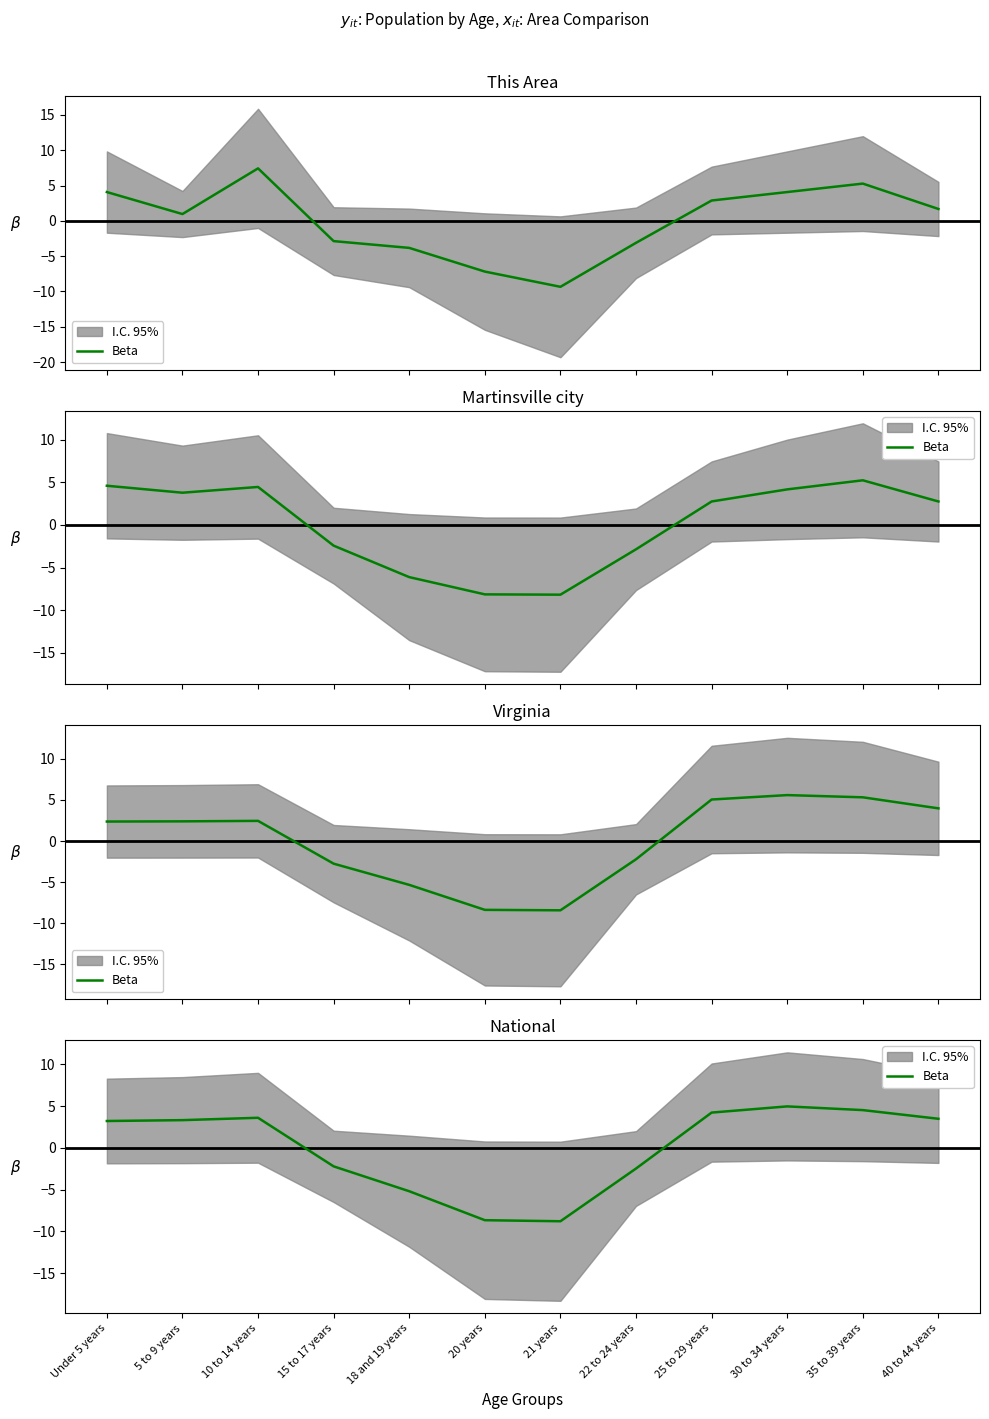

Rank the categories by value from highest to lowest.

30 to 34 years, 35 to 39 years, 25 to 29 years, 10 to 14 years, 40 to 44 years, 5 to 9 years, Under 5 years, 15 to 17 years, 22 to 24 years, 18 and 19 years, 20 years, 21 years